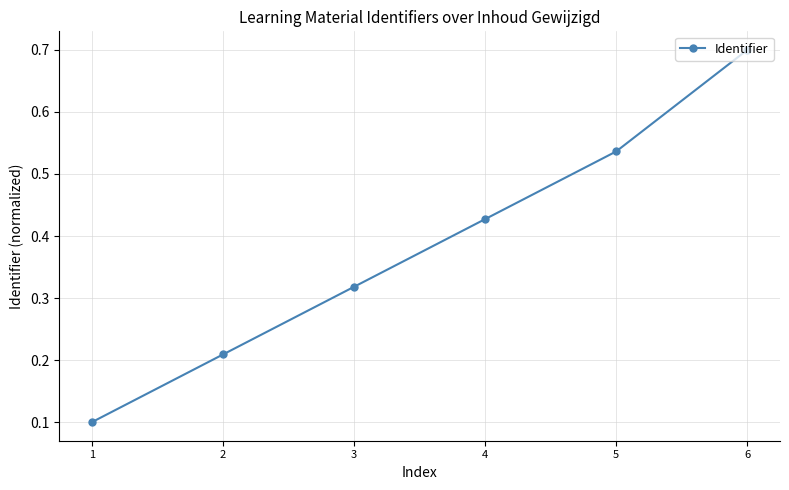

How many values are between 0 and 1?

6